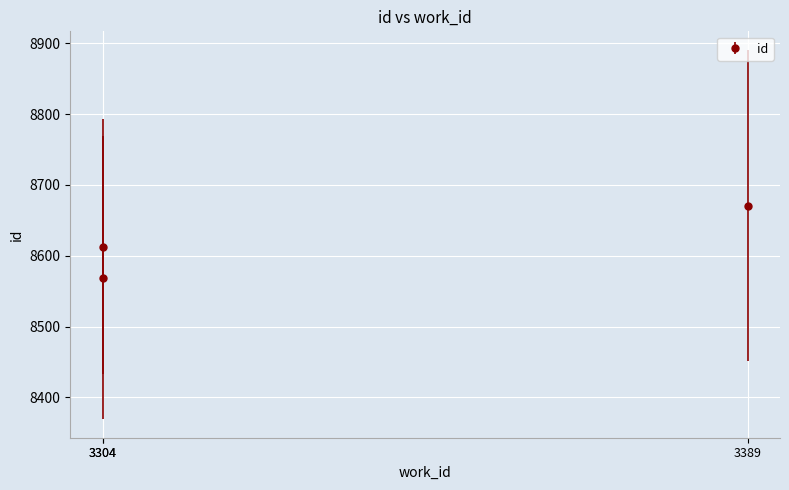

Where does the data first go above 8613?

3389